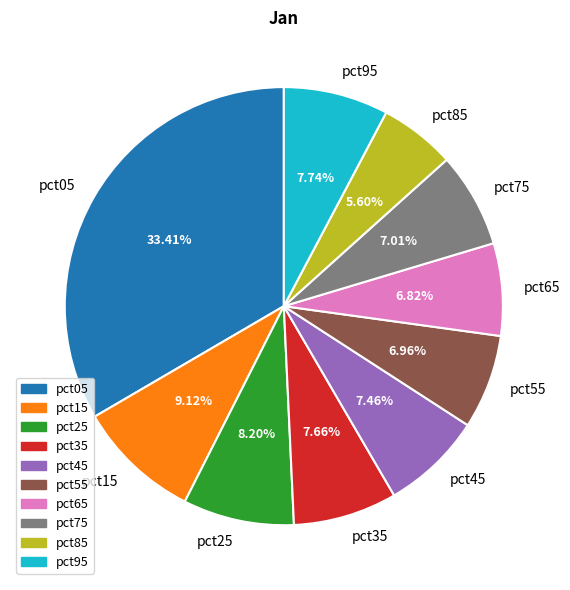

What percentage is NOT represented by pct05?

66.6%